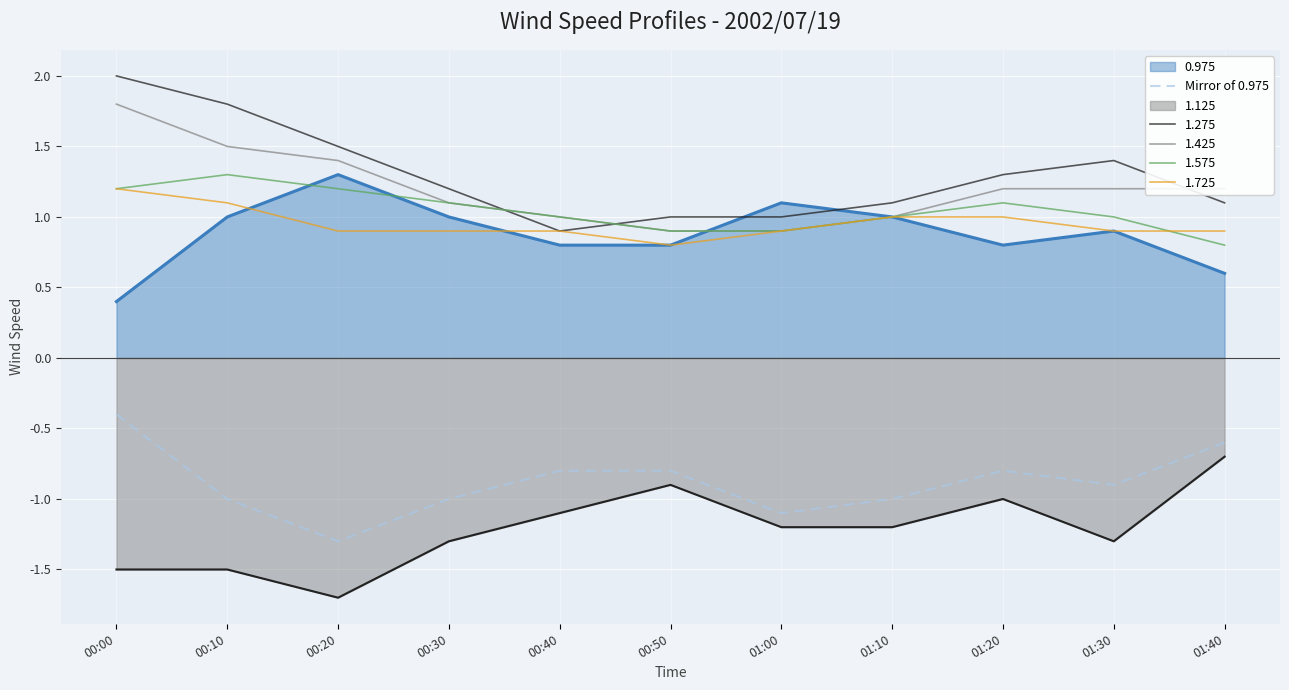

Is it true that the value at 00:40 is -0.5?

False